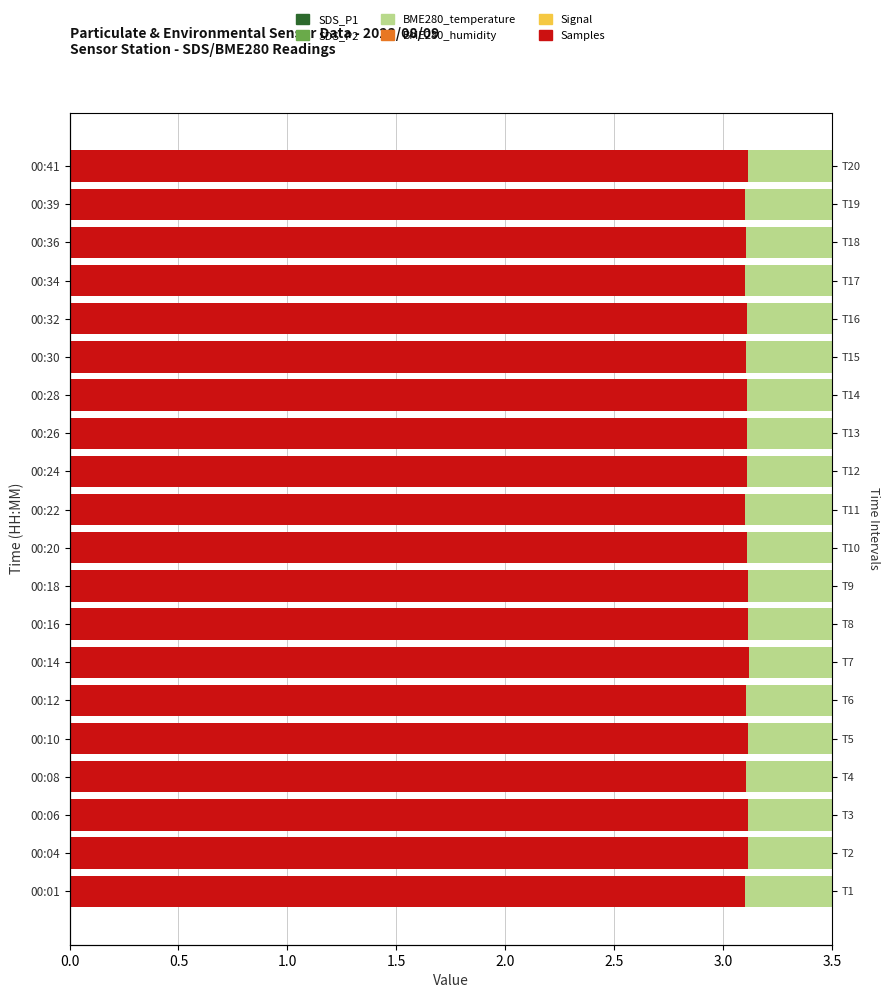

Rank the series at 00:36 from lowest to highest value.

Signal, BME280_humidity, SDS_P2, SDS_P1, Samples, BME280_temperature